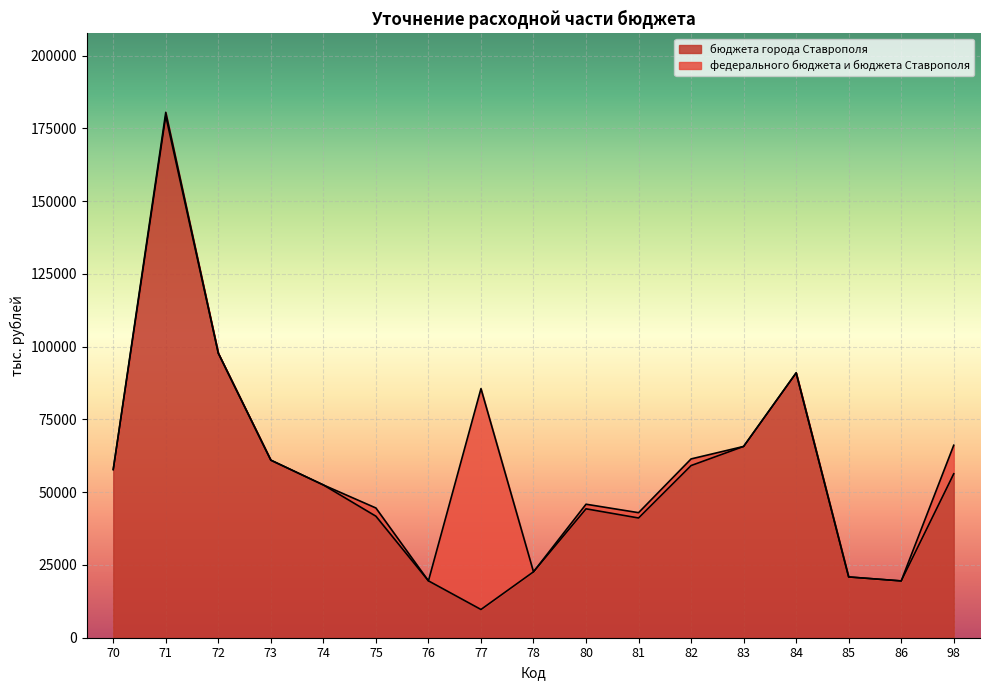

Reading left to right, transcribe all the data shown in this chart.

70=57808.1	71=179291.3	72=97765.3	73=61019.0	74=52497.1	75=41760.2	76=19546.1	77=9701.7	78=22650.4	80=44300.3	81=41146.7	82=59165.7	83=65736.1	84=91013.4	85=20884.4	86=19517.7	98=56338.6